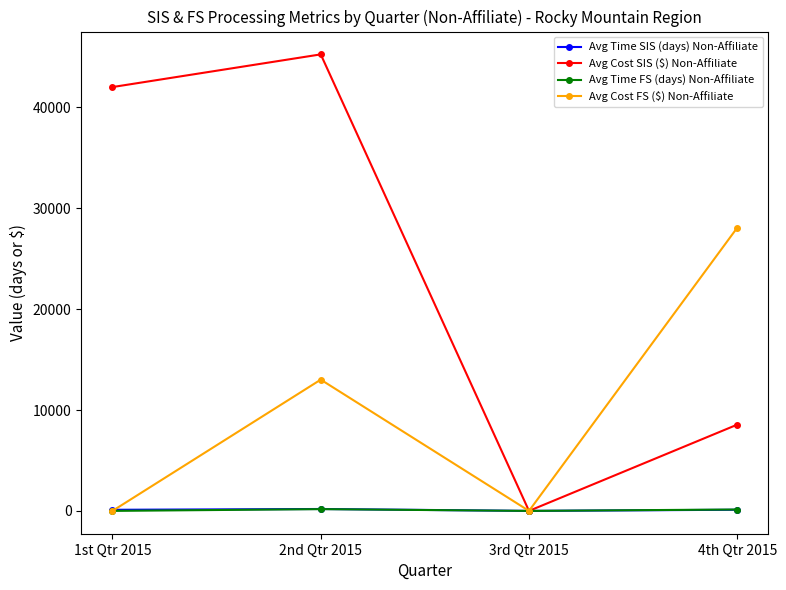

How many data points in Avg Time SIS (days) Non-Affiliate are less than 114?

2